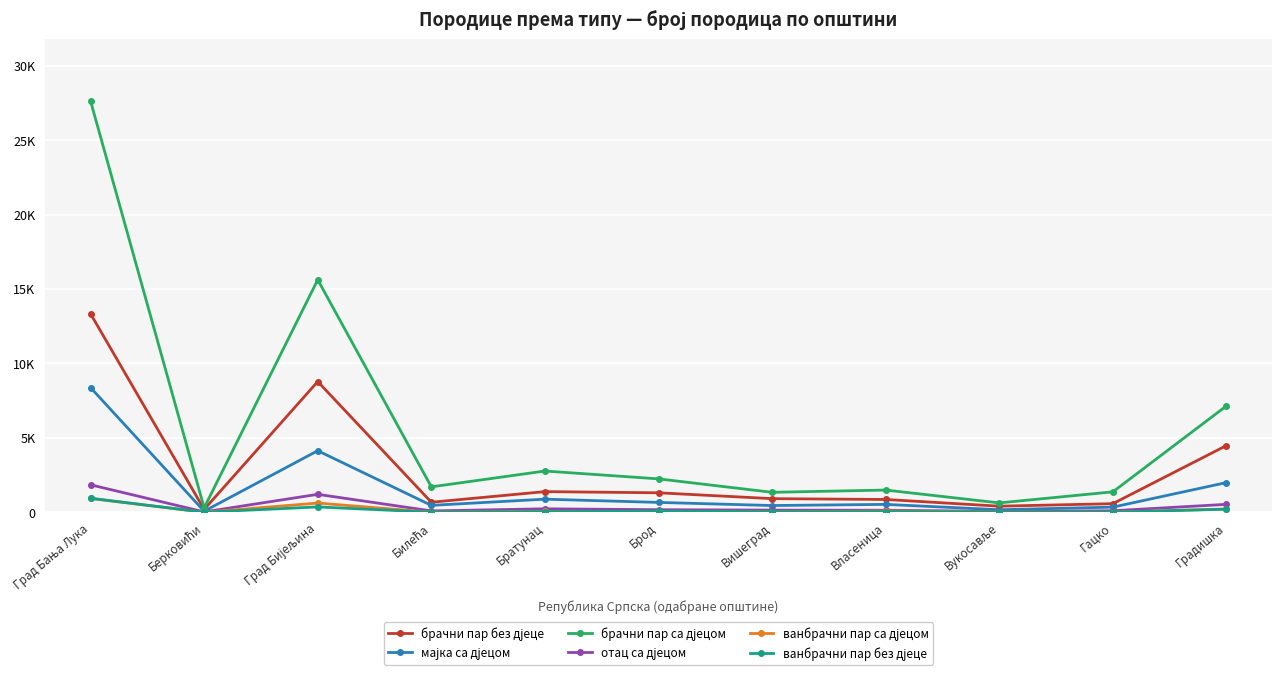

True or false: мајка са дјецом has more than 0 interior local peaks.

True